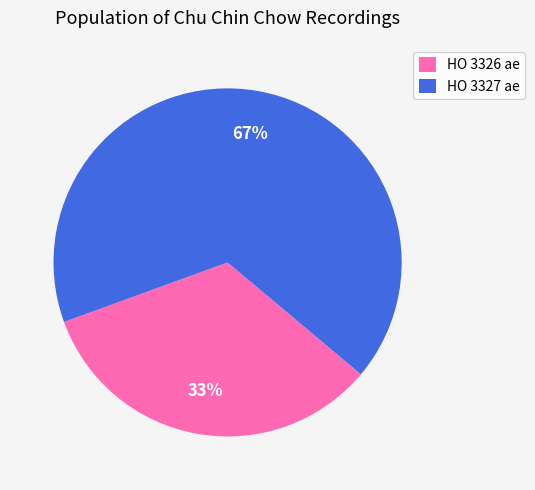

Is HO 3327 ae the majority of the pie?

Yes